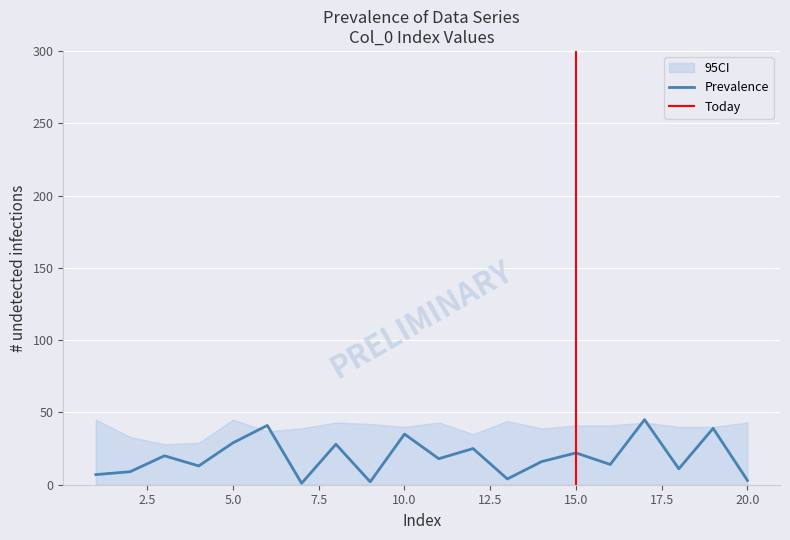

Does the chart display data point markers on the line(s)?

No